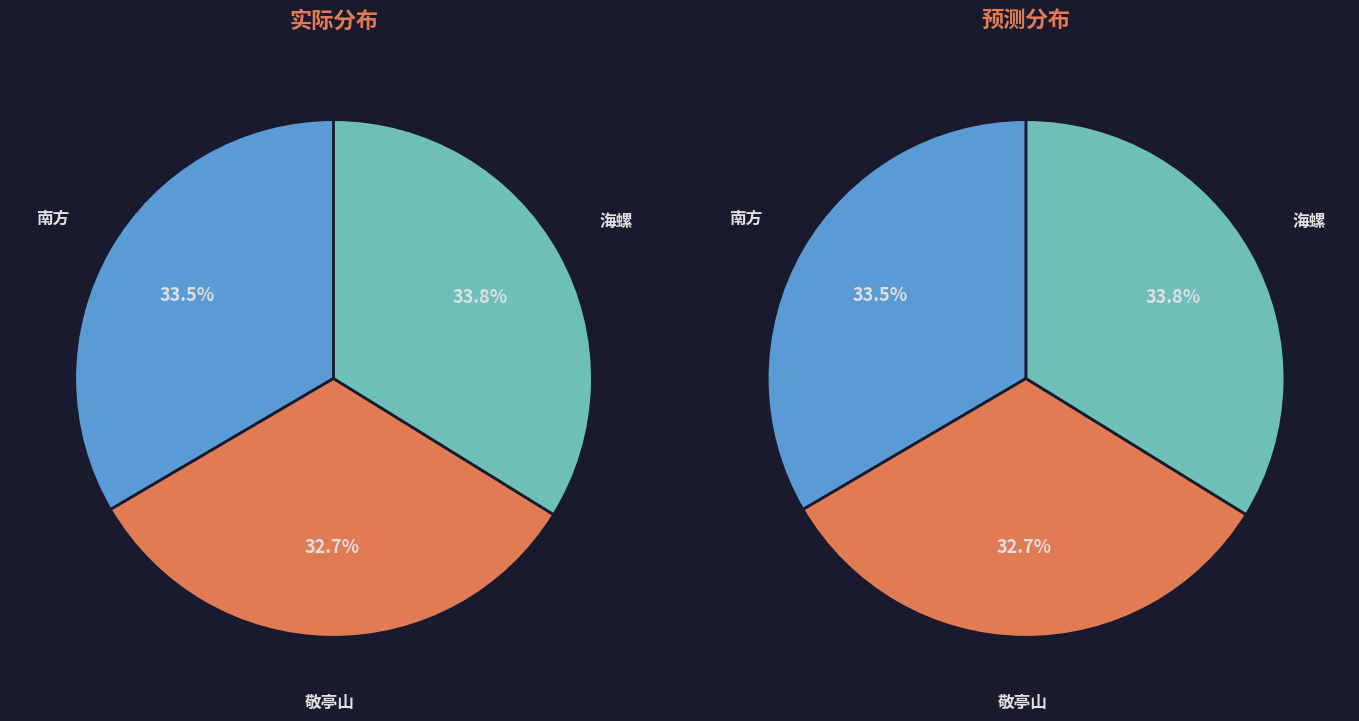

Is there any slice that represents more than half of the pie?

No